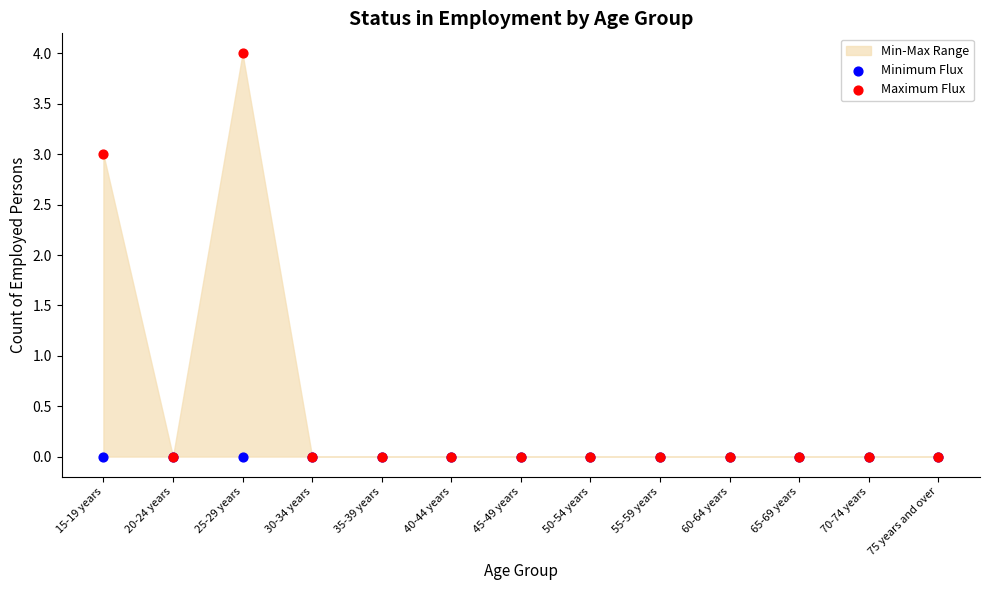

In the Maximum Flux series, what Y value is closest to 2?

3